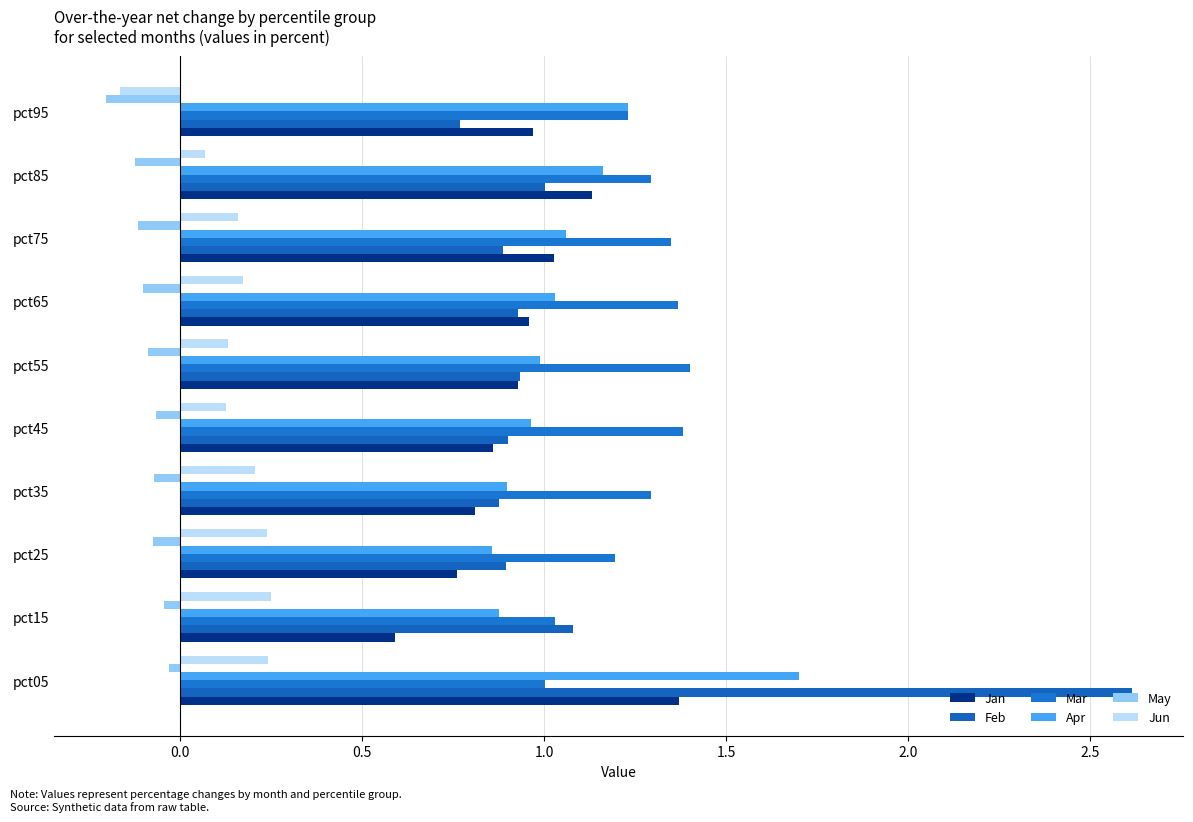

Count the number of categories in the chart.

10